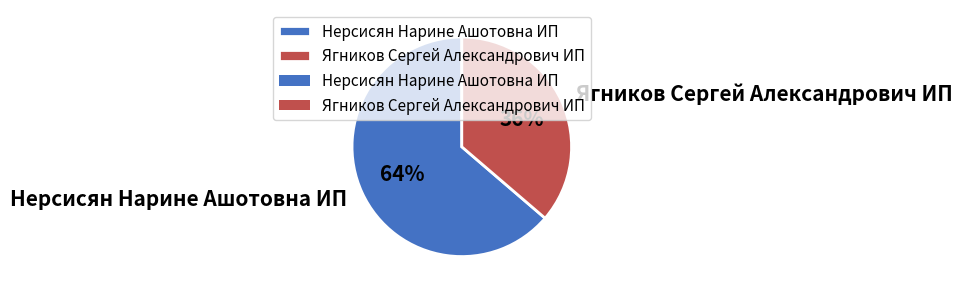

To the nearest percent, what is the combined percentage of Нерсисян Нарине Ашотовна ИП and Ягников Сергей Александрович ИП?

100%